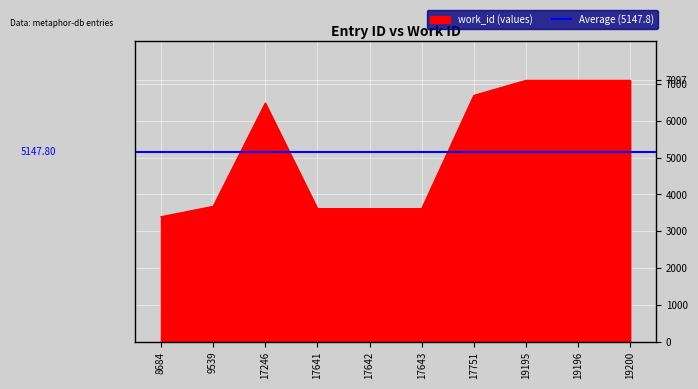

Is it true that the value at 8684 is 3397?

True